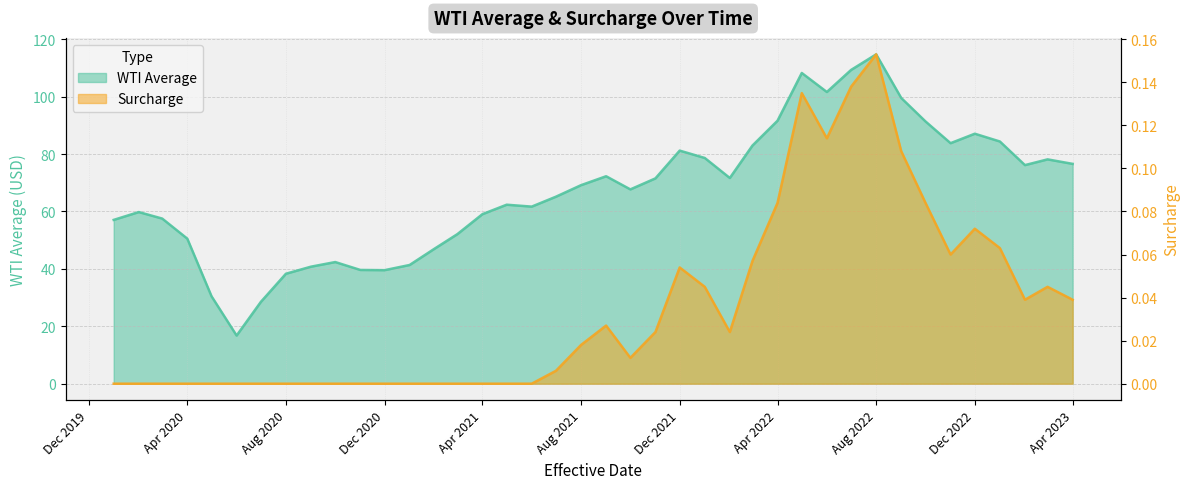

True or false: Surcharge and WTI Average cross at least once.

False